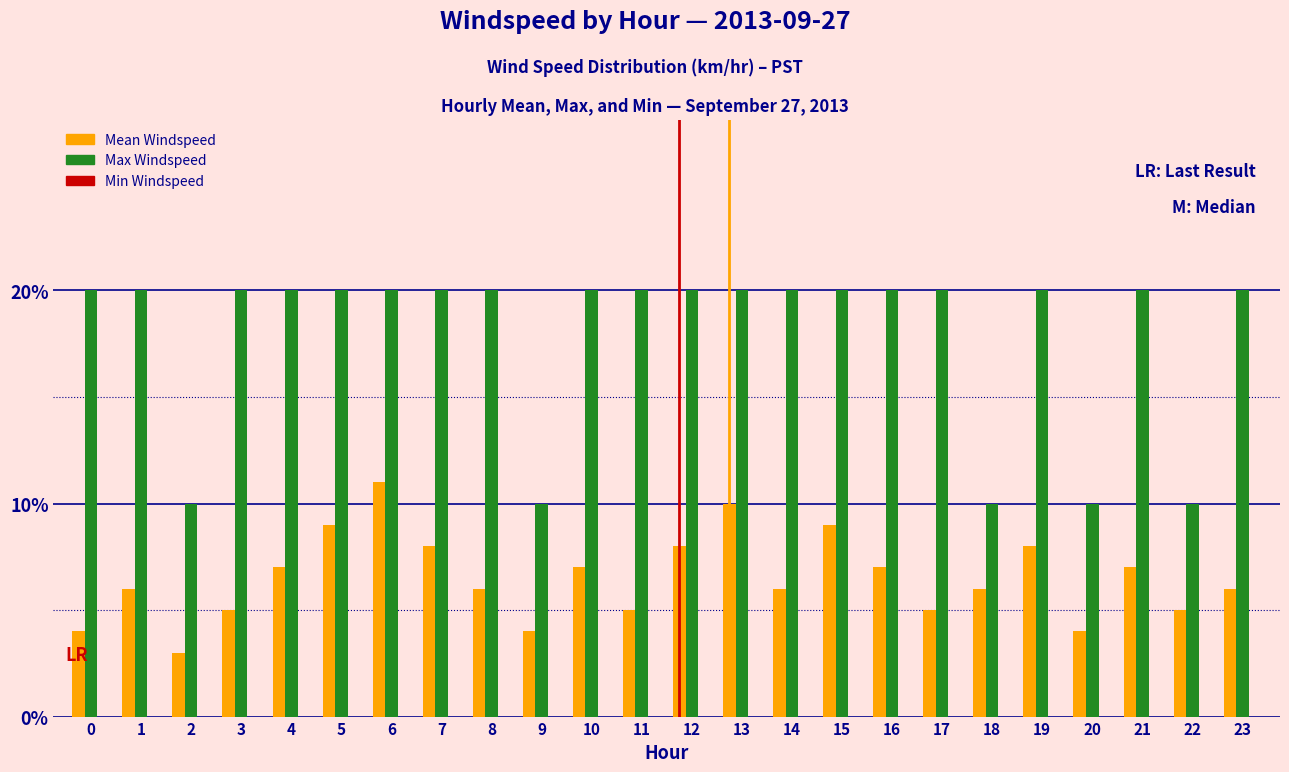

Which has a higher value, 3 or 4?

4